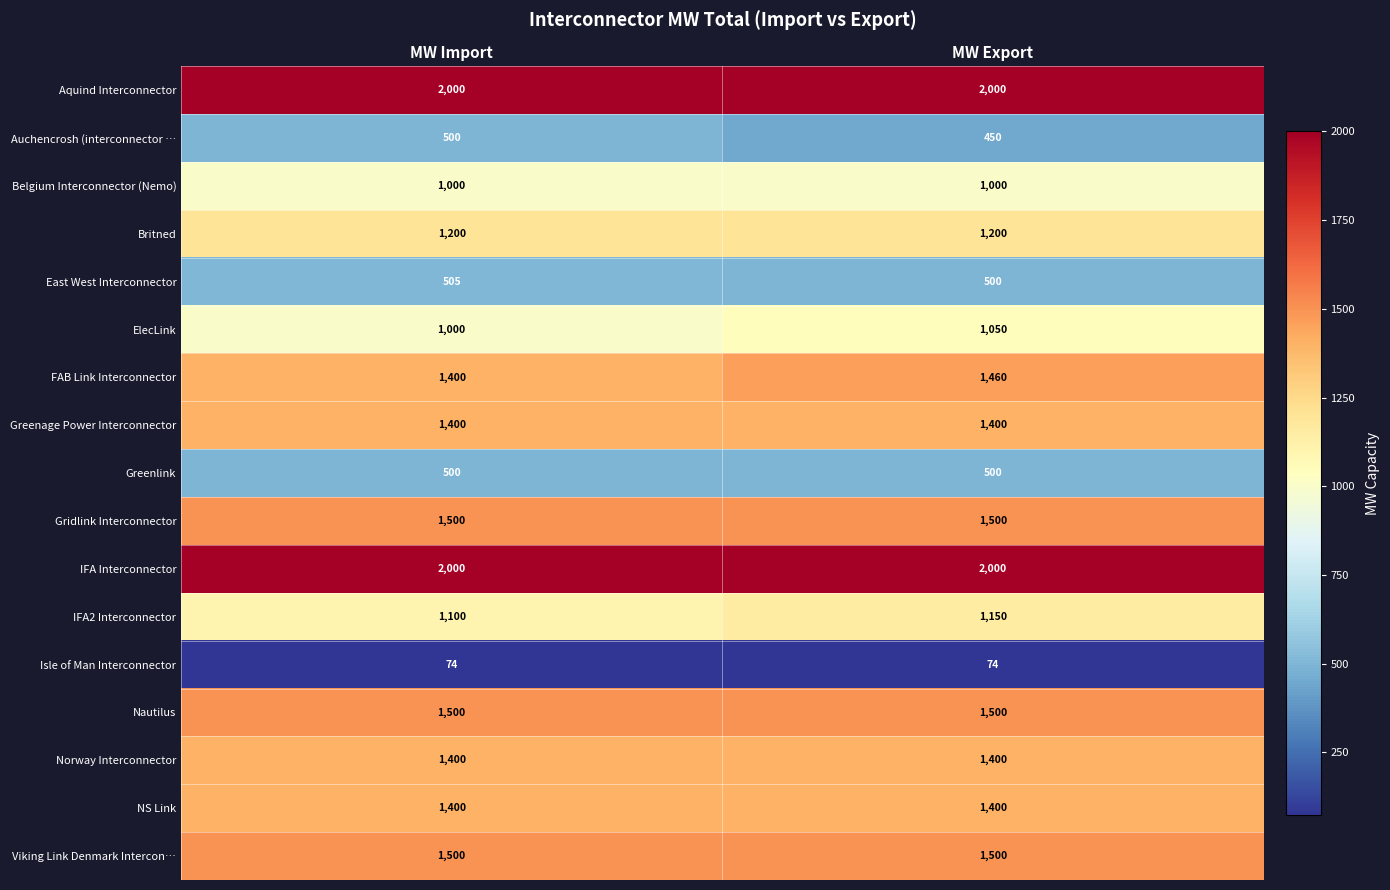

What is the average value of the IFA2 Interconnector series?

1125